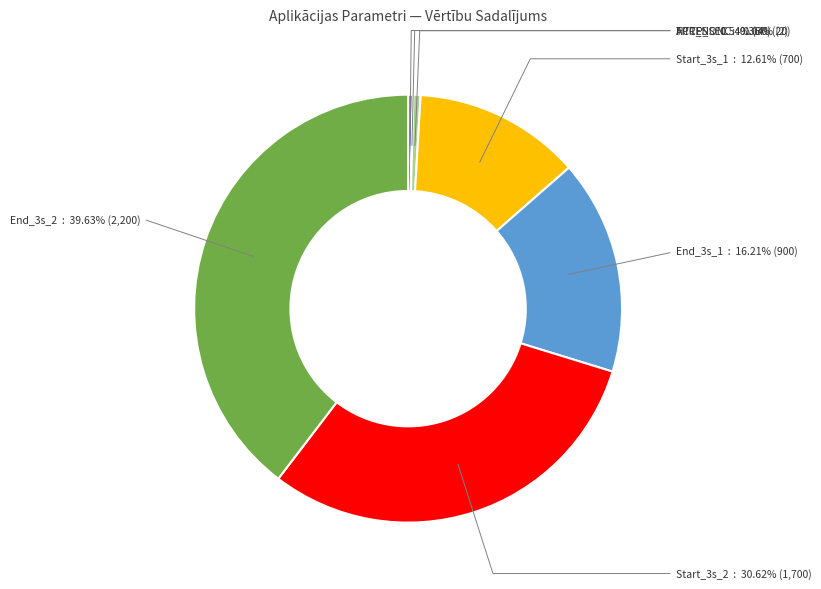

Does any single category account for the majority?

No